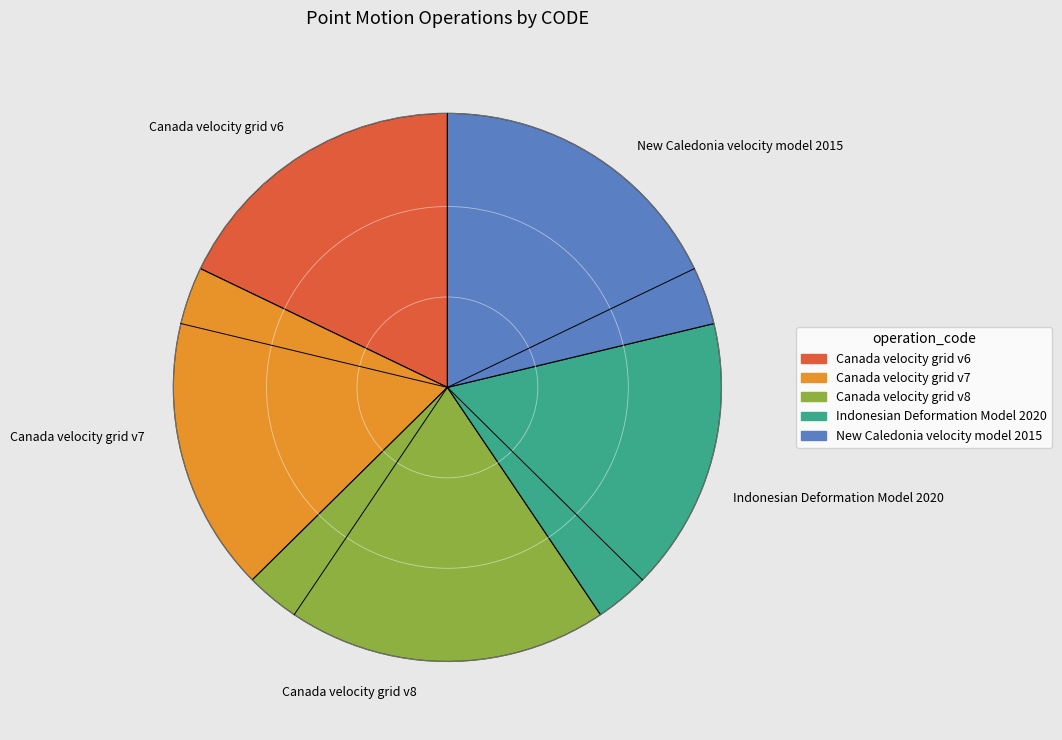

How many segments does this pie chart have?

5